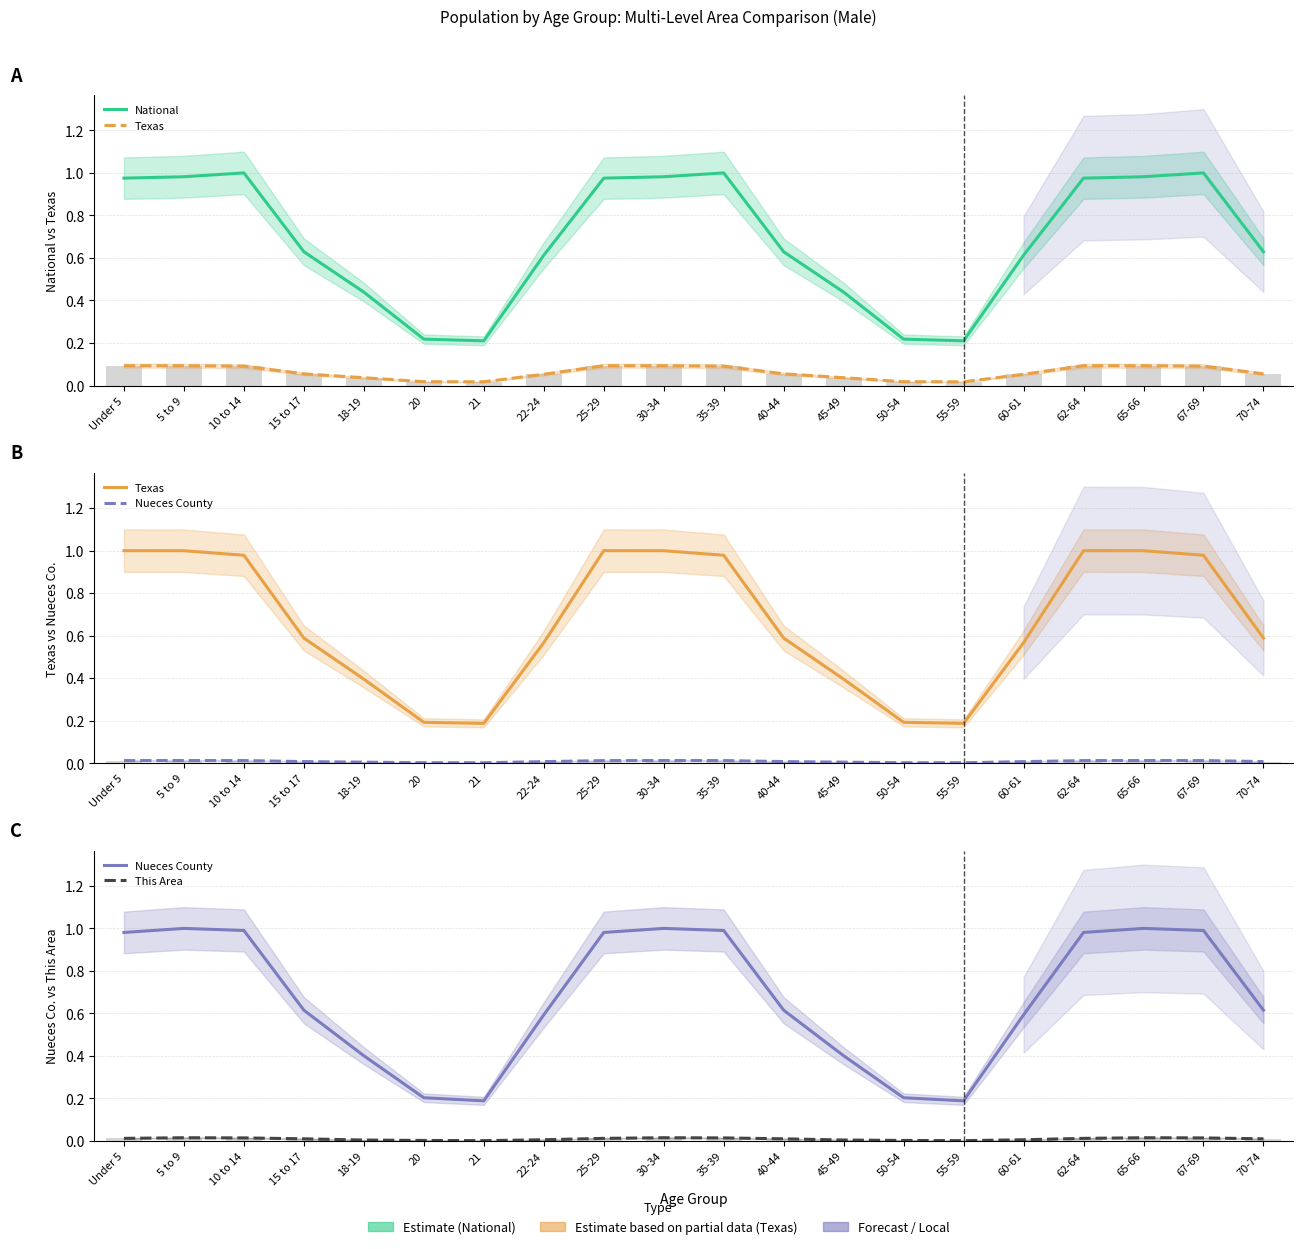

What is the maximum value shown in the chart?

1.0